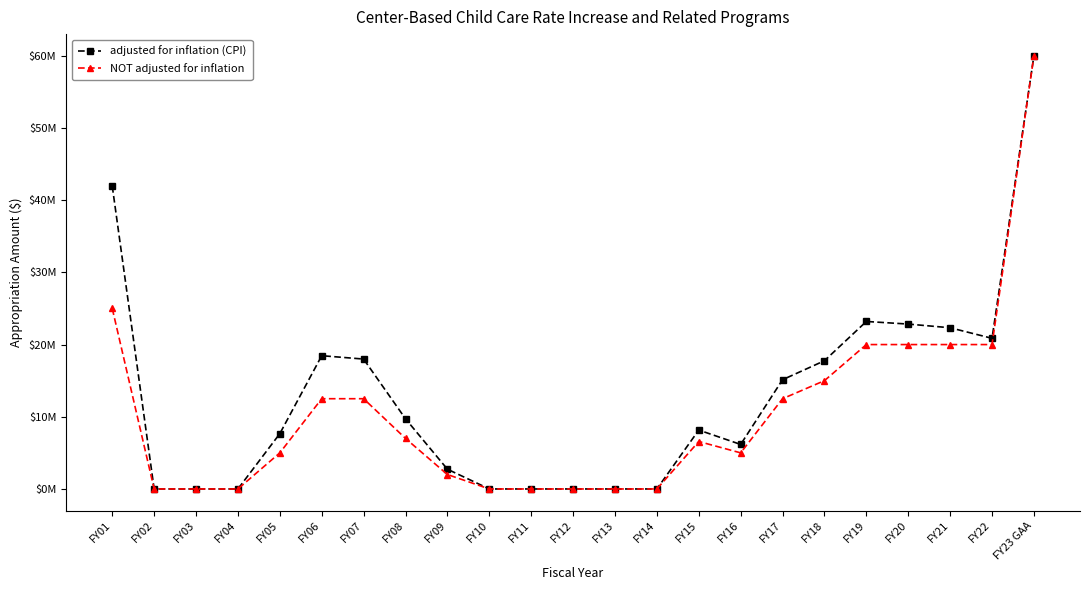

Which series has the largest range (max minus min)?

adjusted for inflation (CPI)